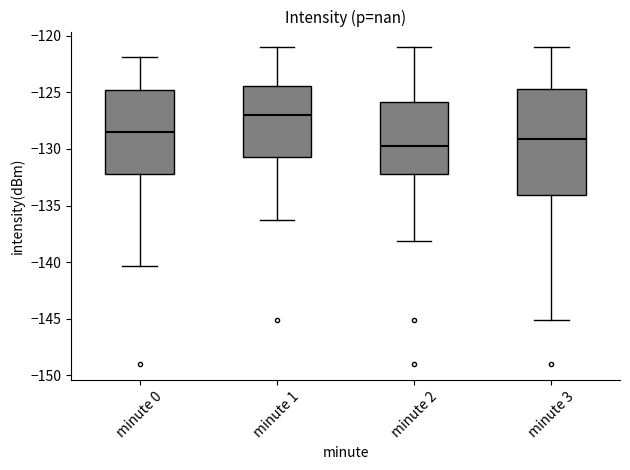

Reading left to right, read every box against the y-axis: the position of its median line, the range the box covers, and the ends of its whiskers. The values are not printed on the chart, so give them approximately, as read against the axis.

minute 0: median -128.5, box -132.0 to -125.0, whiskers -140.5 to -122.0
minute 1: median -127.0, box -131.0 to -124.5, whiskers -136.5 to -121.0
minute 2: median -129.5, box -132.0 to -126.0, whiskers -138.0 to -121.0
minute 3: median -129.0, box -134.0 to -124.5, whiskers -145.0 to -121.0